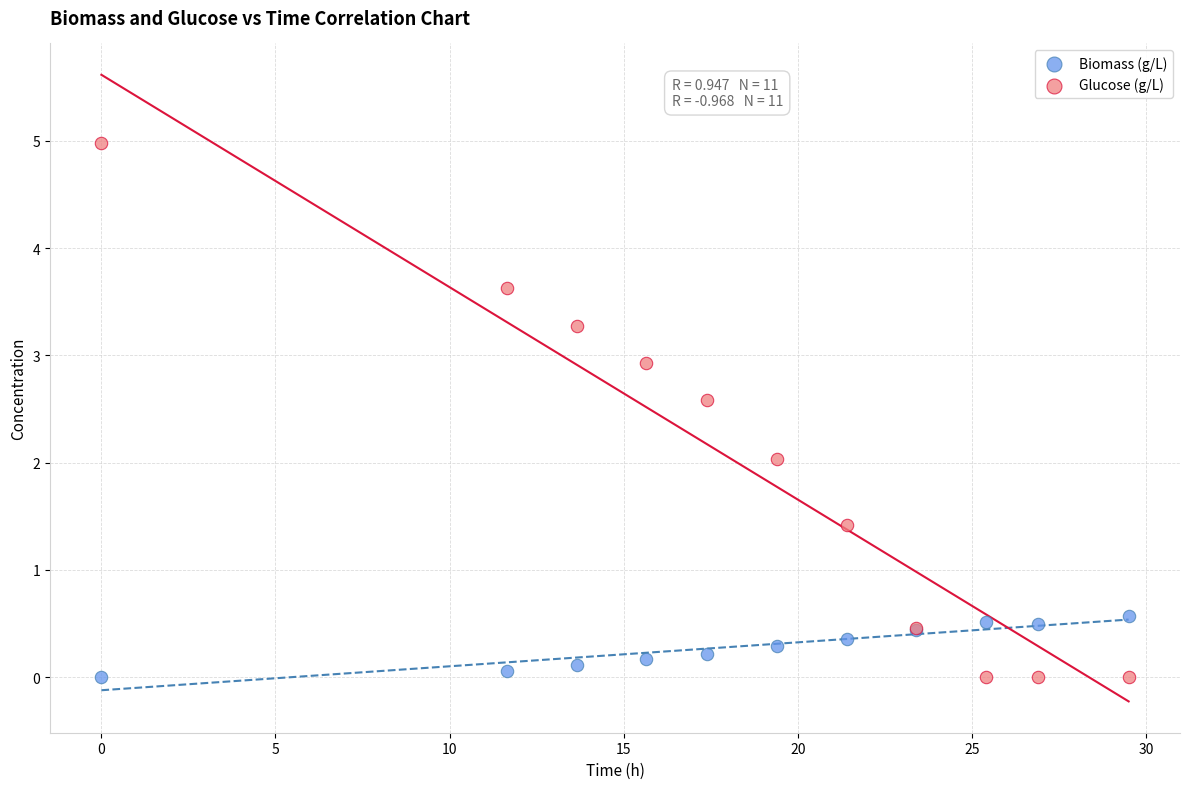

Which series has the largest Y range (max minus min)?

Glucose (g/L)